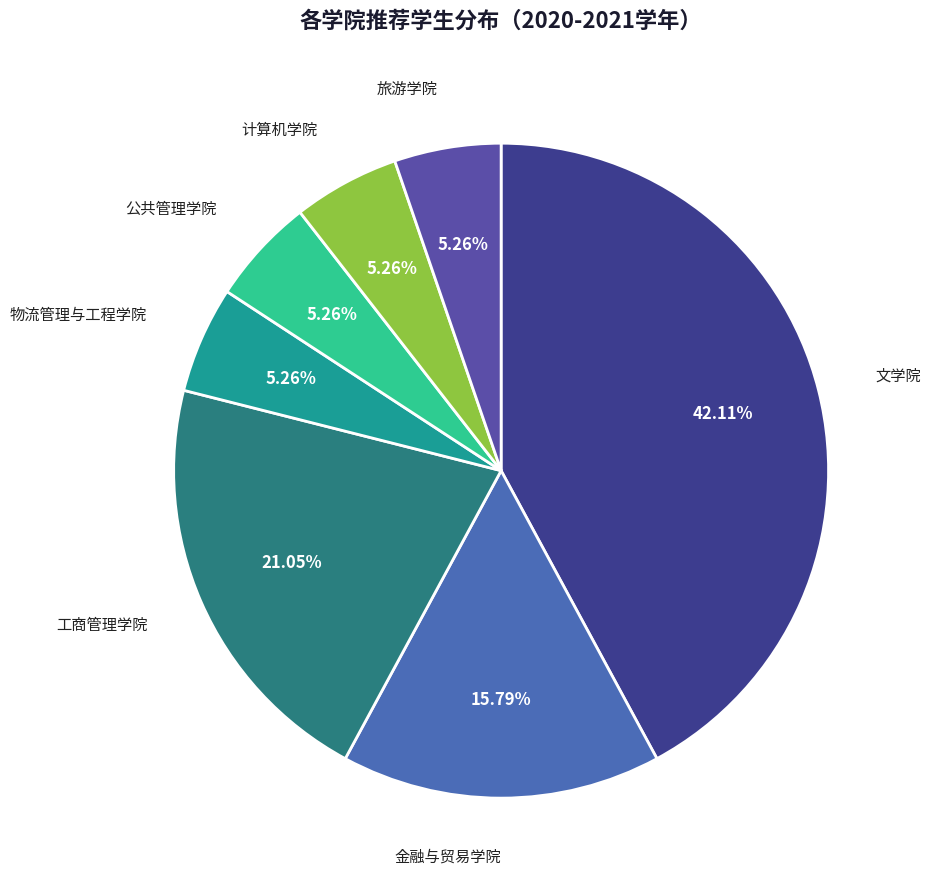

To the nearest percent, what is the average slice percentage?

14%